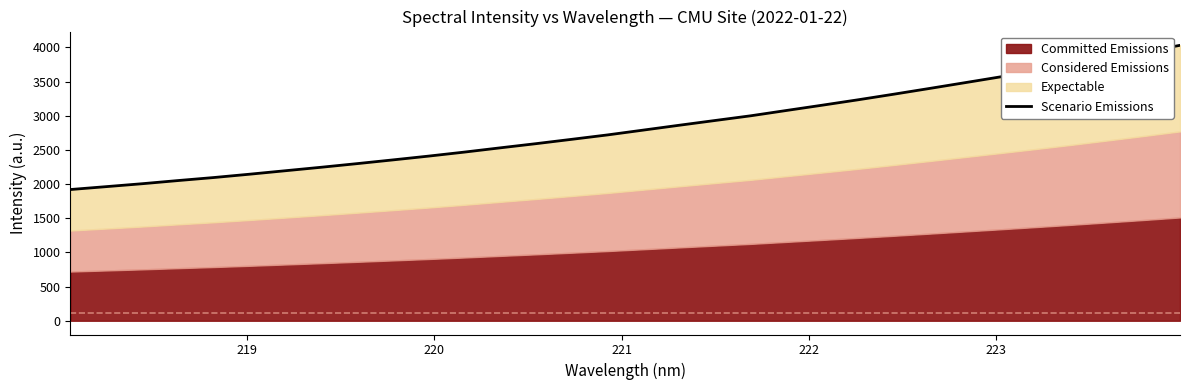

What is the difference between the second highest and minimum values?

2013.8